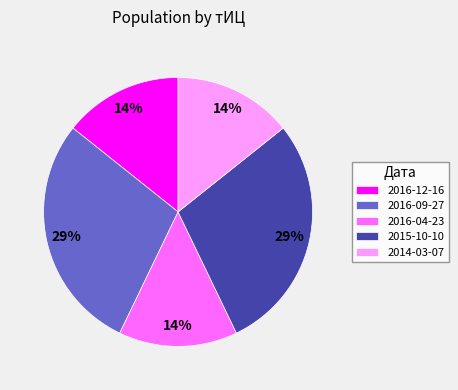

To the nearest percent, what is the average slice percentage?

20%